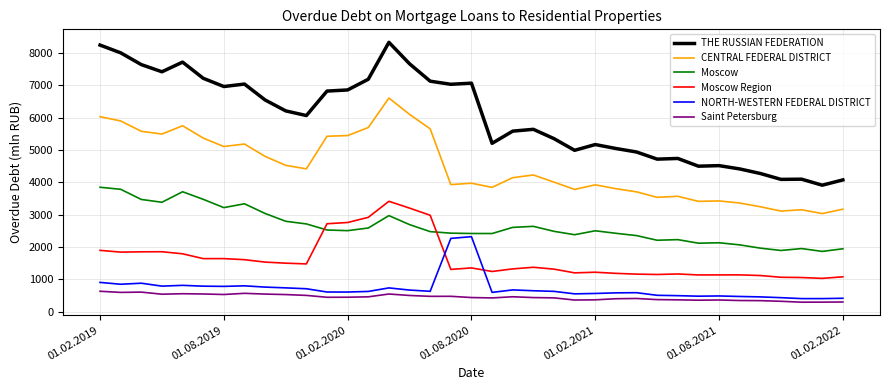

What is the minimum value shown in the chart?

296